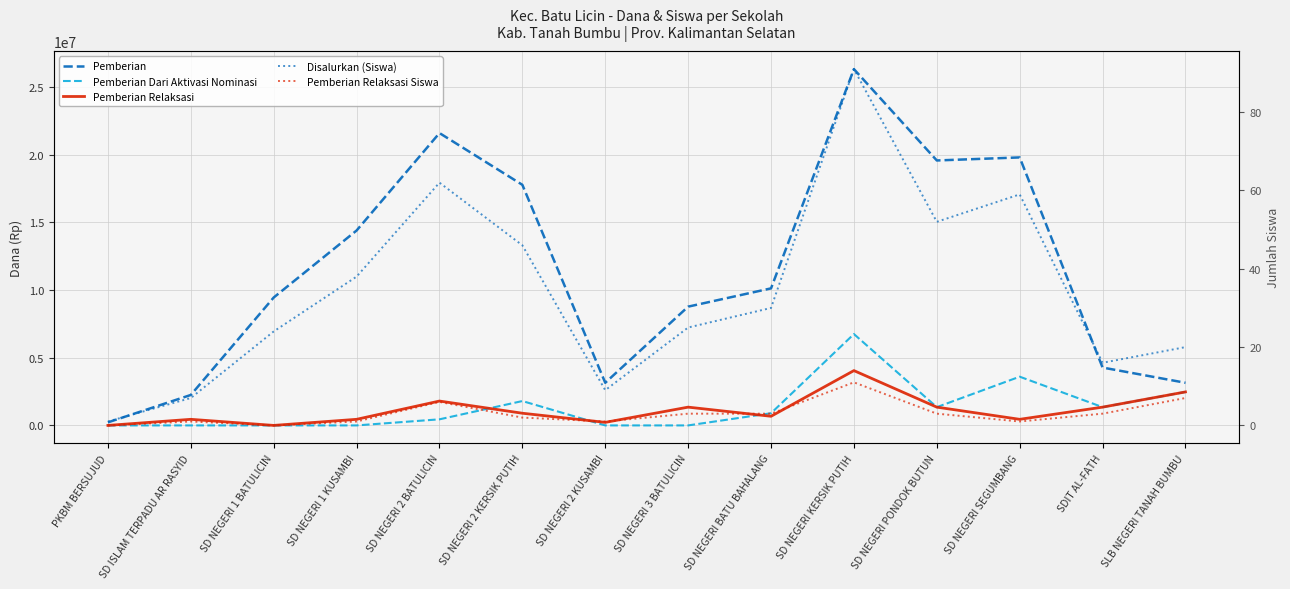

What is the sum of the Pemberian Dari Aktivasi Nominasi values at SD NEGERI SEGUMBANG and SD NEGERI 2 KERSIK PUTIH?

5400000